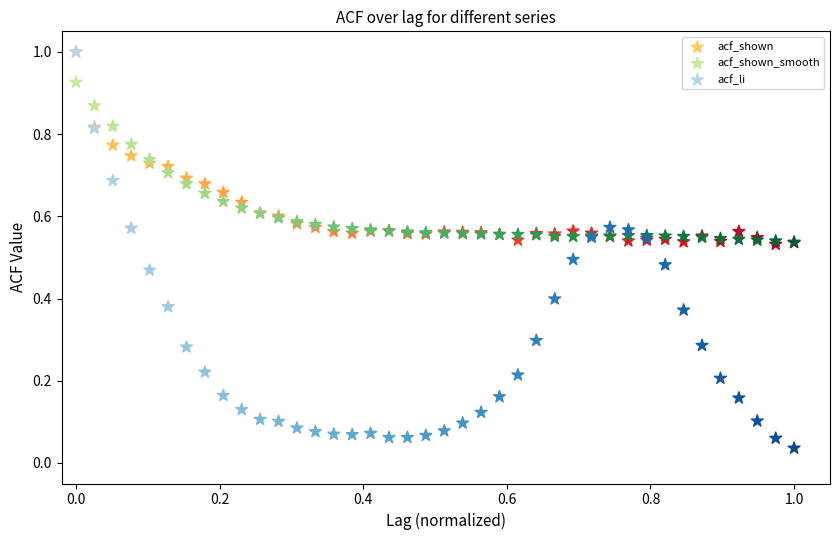

Which series has the largest Y range (max minus min)?

acf_li